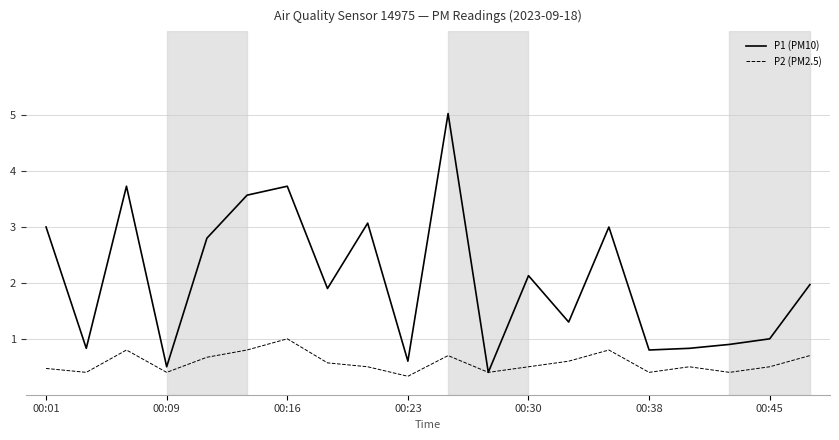

What is the lowest value of the P1 (PM10) series?

0.4